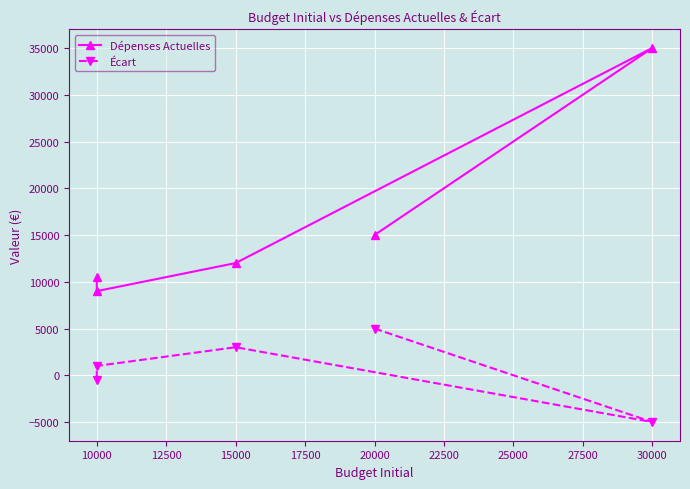

True or false: Dépenses Actuelles and Écart cross at least once.

False